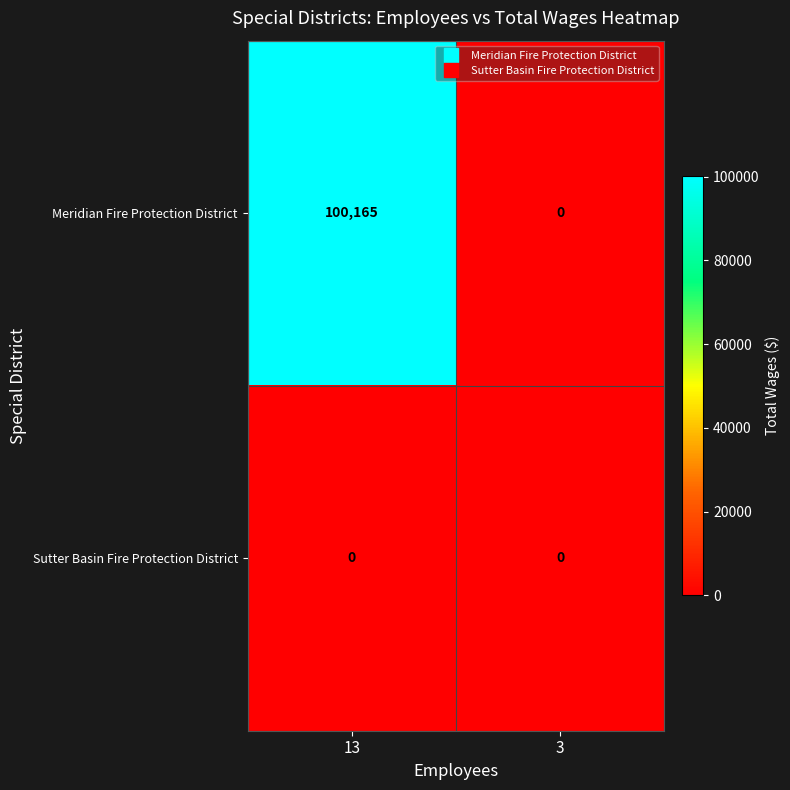

What is the difference between the maximum and minimum values in the Meridian Fire Protection District series?

100165